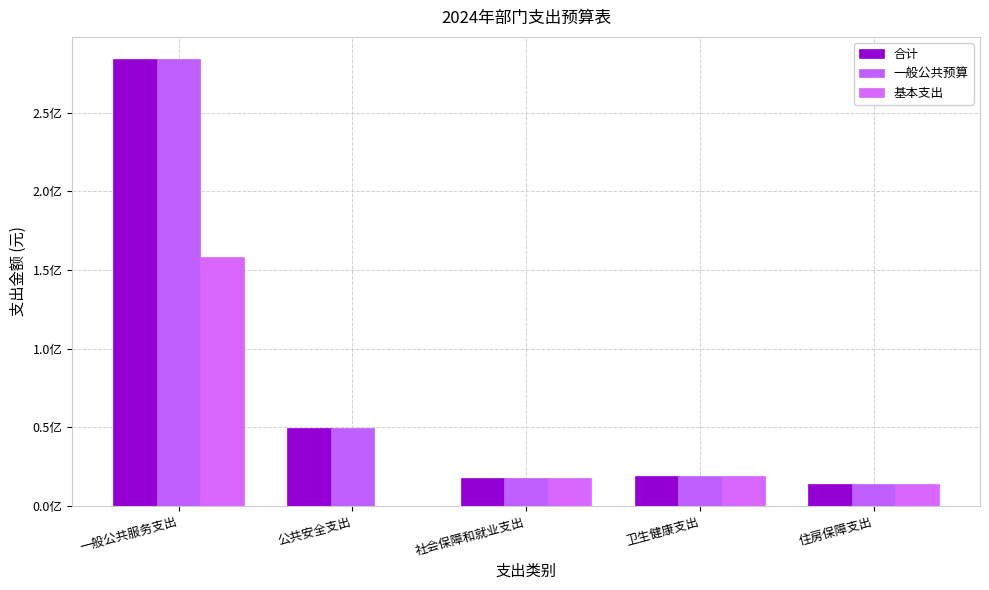

Are the bars horizontal?

No